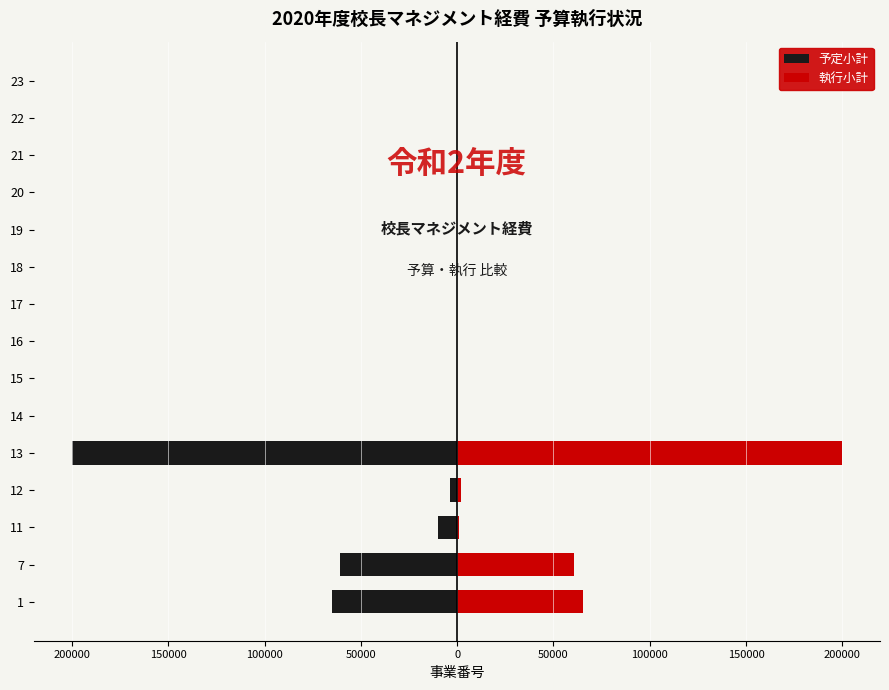

At how many categories does at least one series exceed -69937?

15